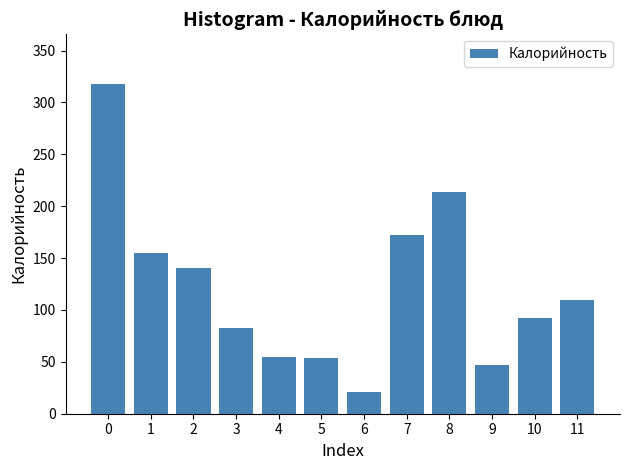

Read the value at 6.

20.7